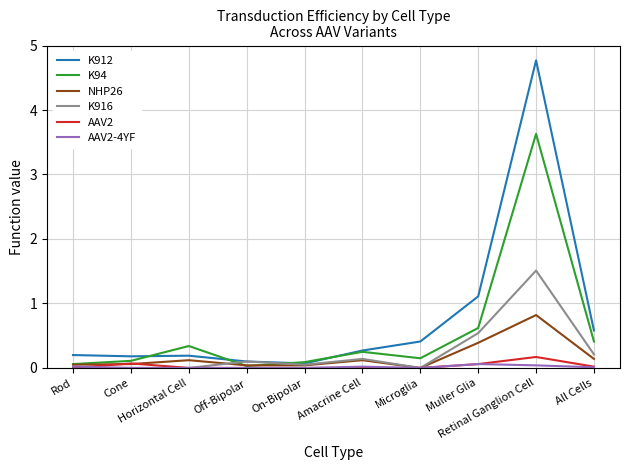

What are all the series names shown in the legend?

K912, K94, NHP26, K916, AAV2, AAV2-4YF